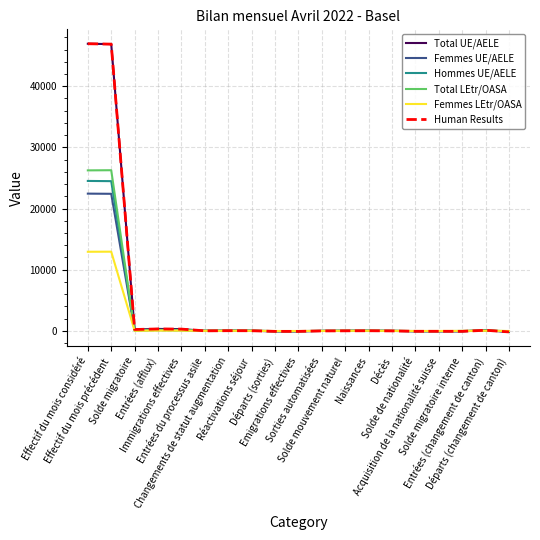

Which series has the largest total across all categories?

Total UE/AELE